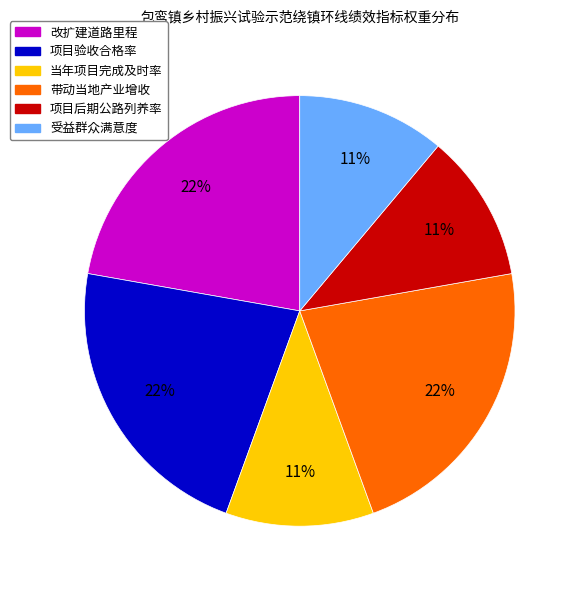

Which has a higher value, 项目验收合格率 or 项目后期公路列养率?

项目验收合格率